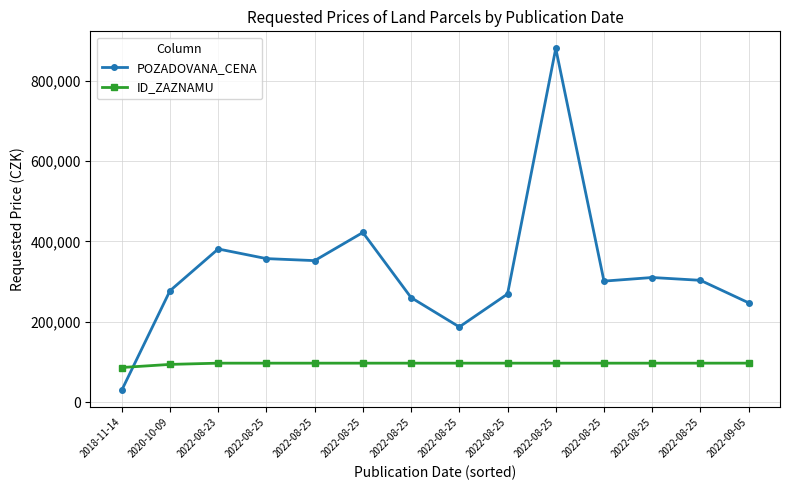

What is the average value of the POZADOVANA_CENA series?

326827